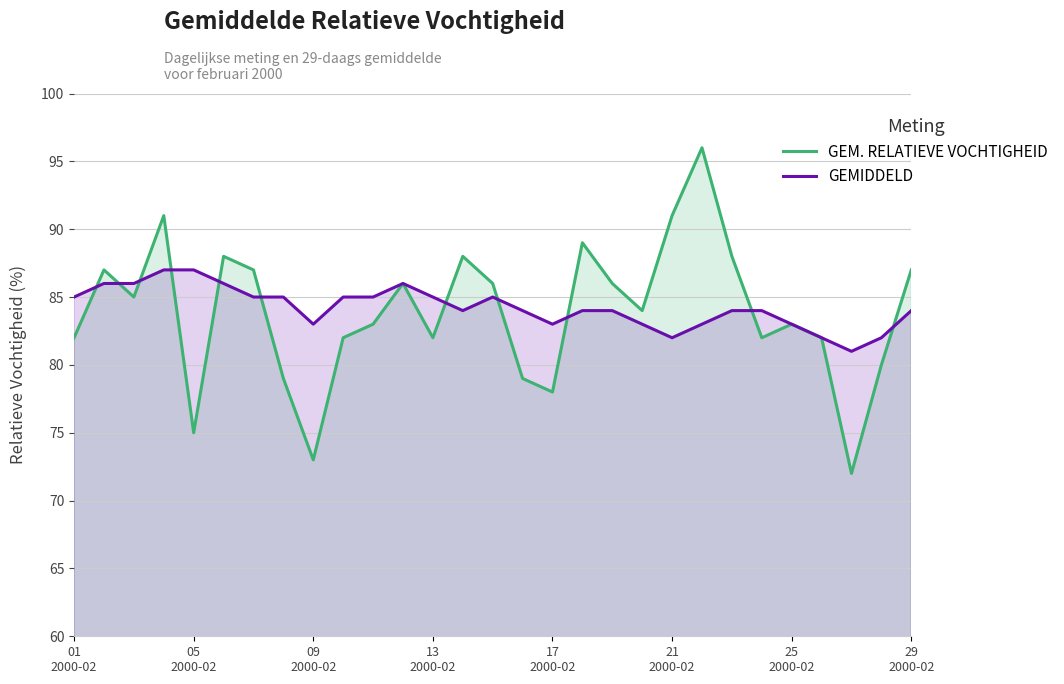

The value of GEMIDDELD at 17 is 59. True or false?

False